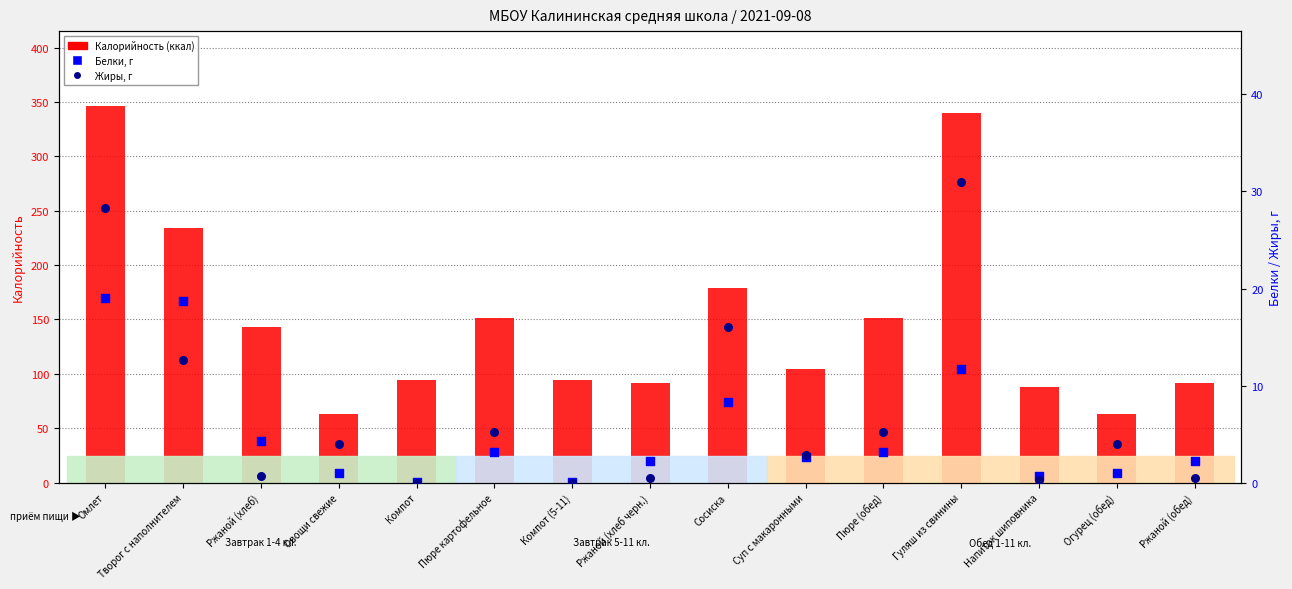

What is the total value across all series at Омлет?

393.2